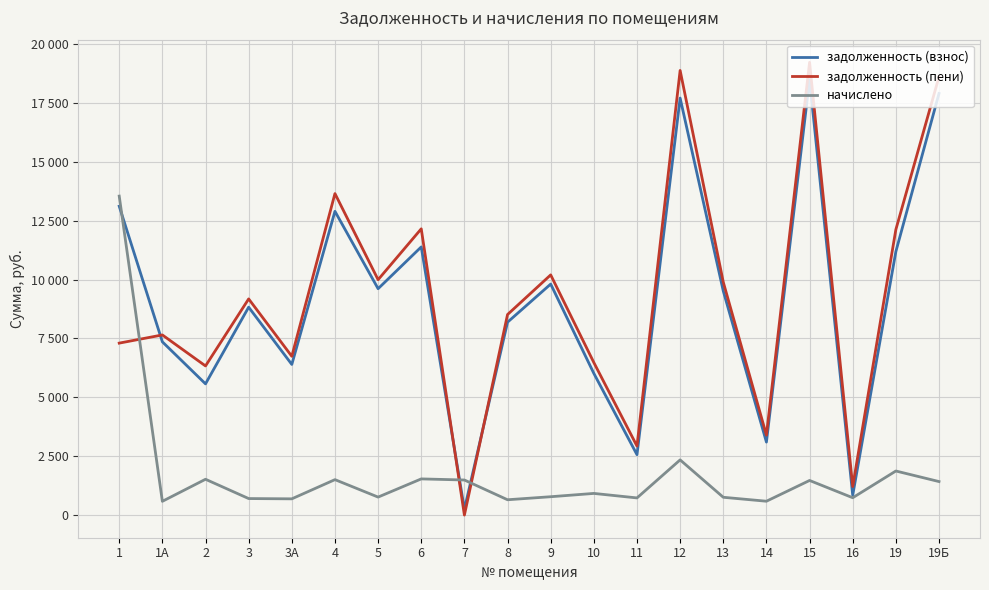

Reading right to left, what are all the values shown in this chart?

задолженность (взнос): 17899.0	11187.1	842.8	18487.3	3099.0	9513.4	17704.4	2565.5	6016.1	9807.6	8189.4	247.1	11384.9	9611.4	12896.9	6395.9	8826.8	5571.5	7355.7	13113.5
задолженность (пени): 18610.7	12123.1	1211.3	19222.5	3393.5	9891.7	18876.3	2930.1	6476.3	10197.6	8515.0	0.6	12153.2	9993.6	13649.6	6741.1	9177.8	6332.0	7648.2	7300.8
начислено: 1423.5	1872.0	737.1	1470.3	588.9	756.6	2343.9	729.3	920.4	780.0	651.3	1489.8	1536.6	764.4	1505.4	690.3	702.0	1521.0	585.0	13542.2